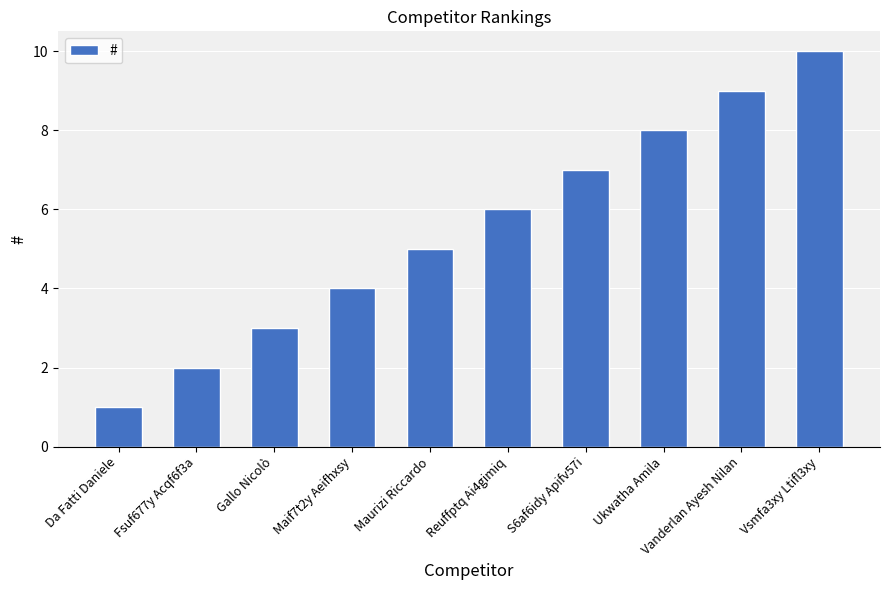

How many values are between 3 and 8?

6